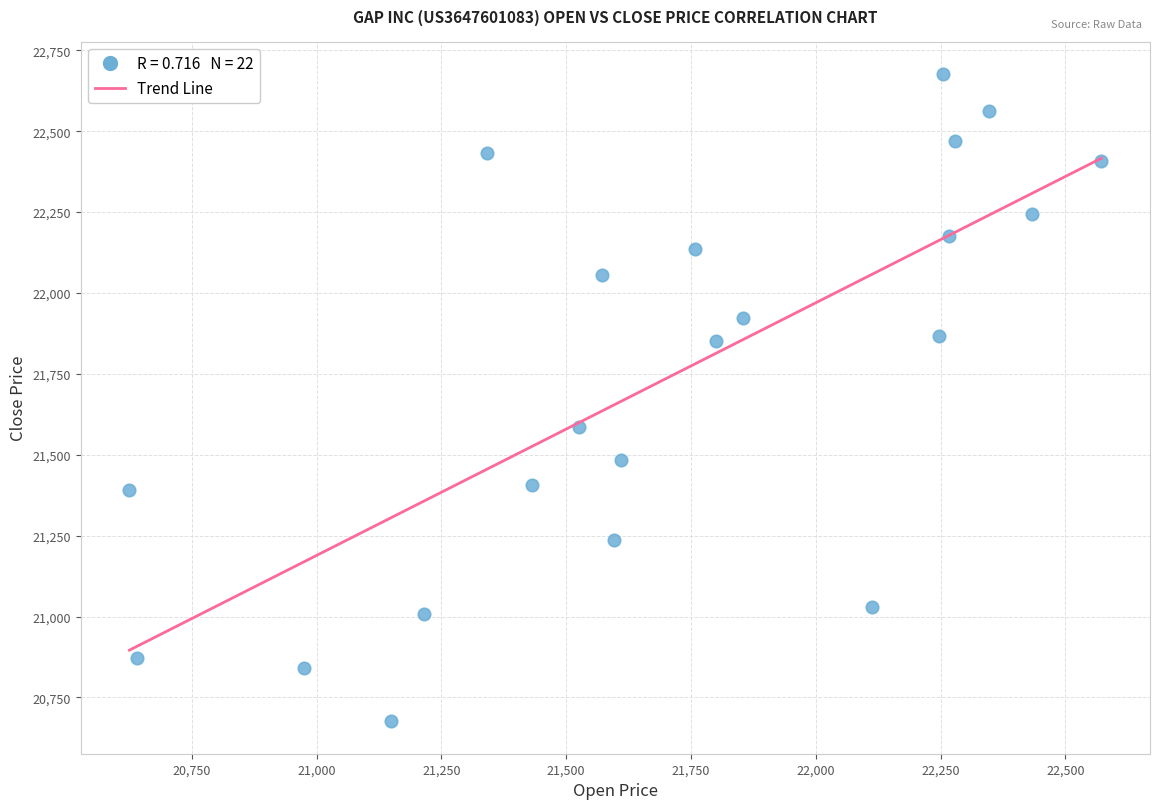

What is the range of Y values (max minus min)?

2001